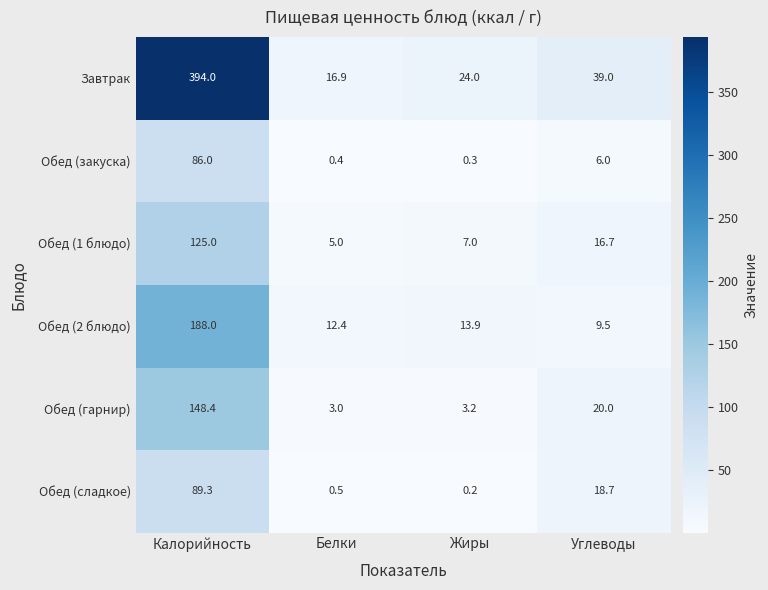

Which category has the lowest value in the Обед (2 блюдо) series?

Углеводы